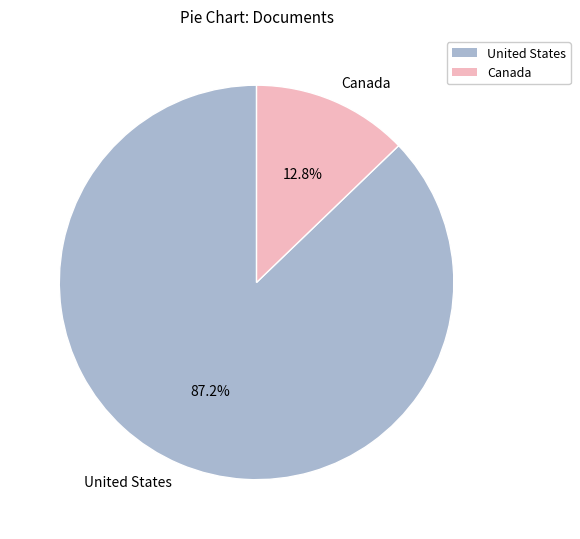

The United States slice represents 87% of the pie. True or false?

True